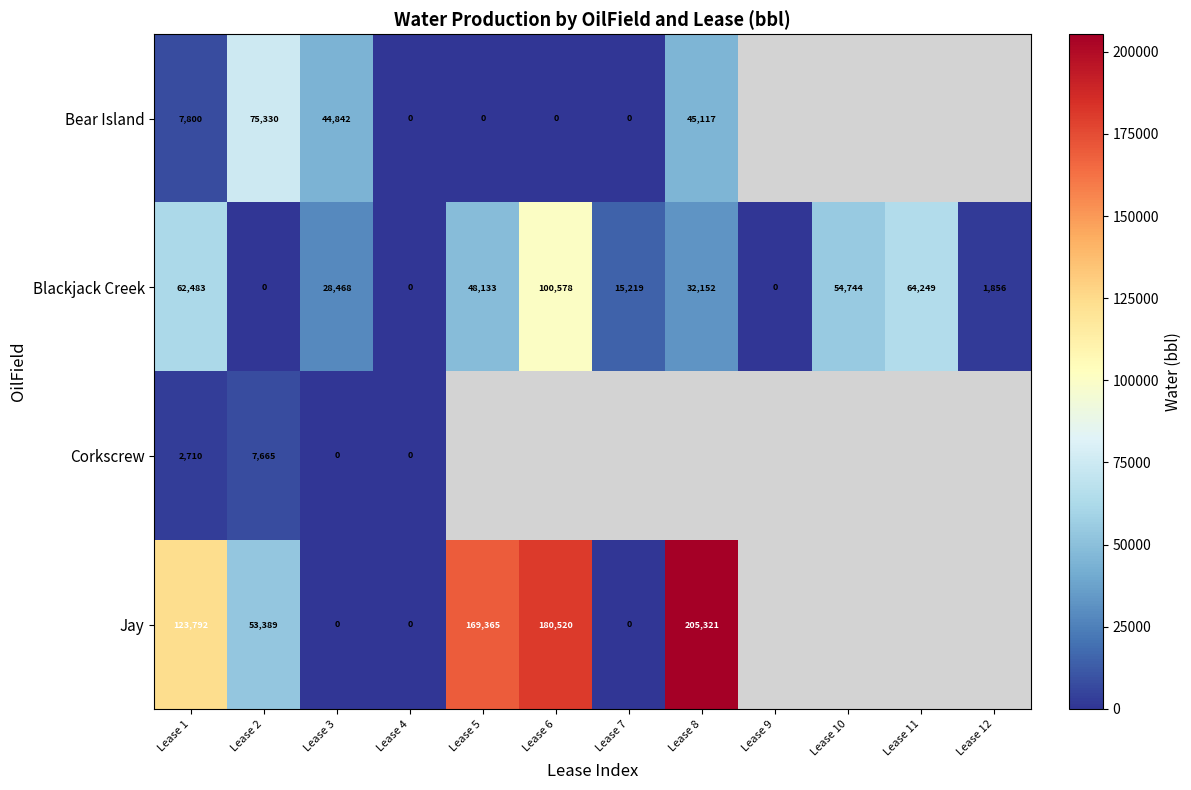

Which label corresponds to the smallest value in the chart?

Lease 4